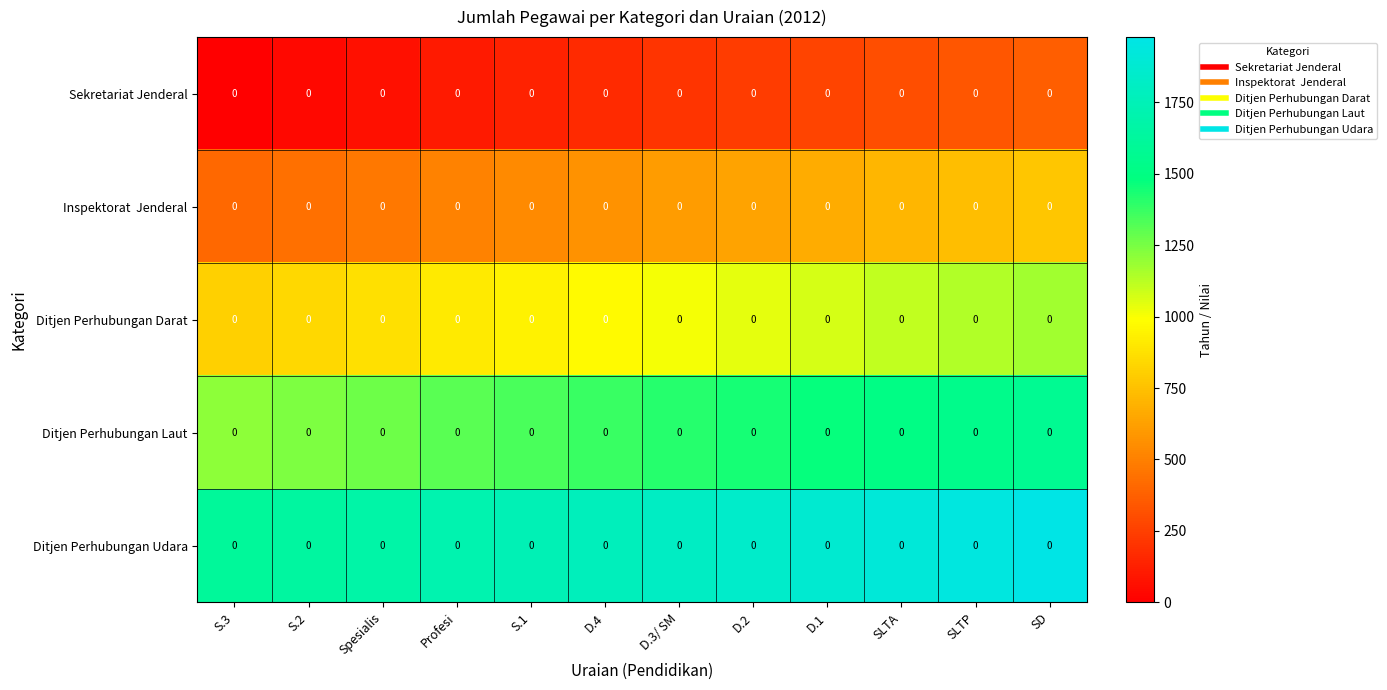

Which series has the largest total across all categories?

Ditjen Perhubungan Udara